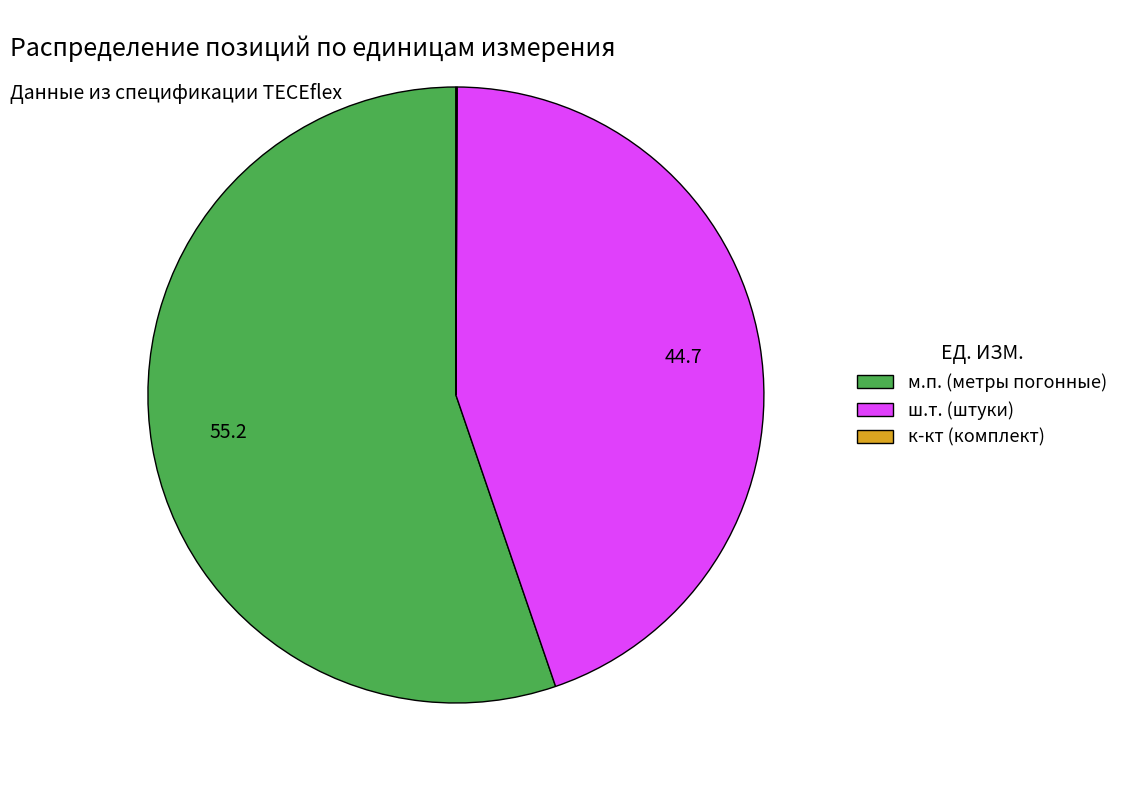

Is it true that м.п. (метры погонные) is 44% of the pie?

False